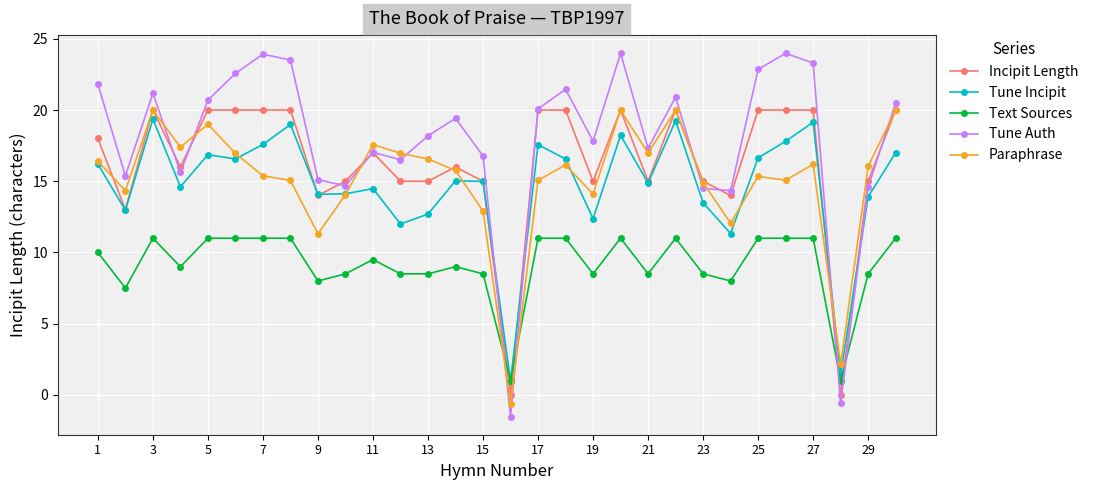

What are all the series names shown in the legend?

Incipit Length, Tune Incipit, Text Sources, Tune Auth, Paraphrase